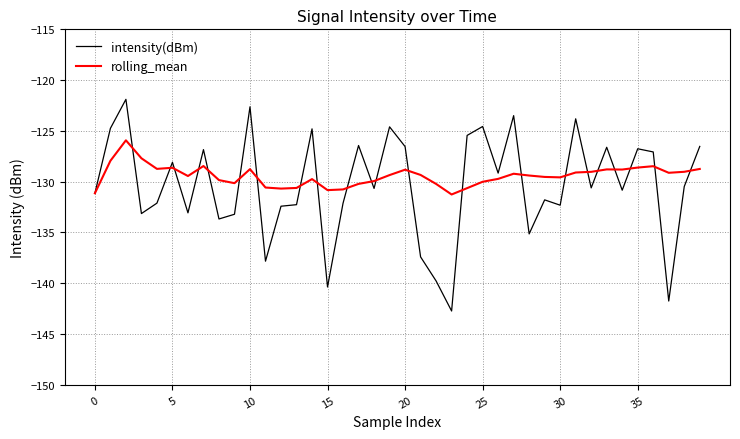

After their last crossing, which series has the higher values: rolling_mean or intensity(dBm)?

intensity(dBm)